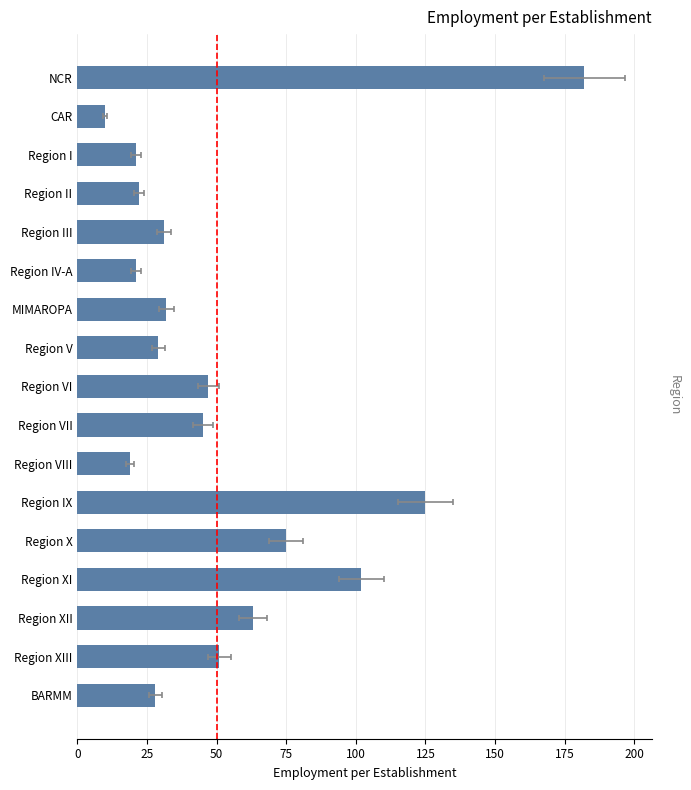

Reading left to right, what are all the values shown in this chart?

NCR=182	CAR=10	Region I=21	Region II=22	Region III=31	Region IV-A=21	MIMAROPA=32	Region V=29	Region VI=47	Region VII=45	Region VIII=19	Region IX=125	Region X=75	Region XI=102	Region XII=63	Region XIII=51	BARMM=28